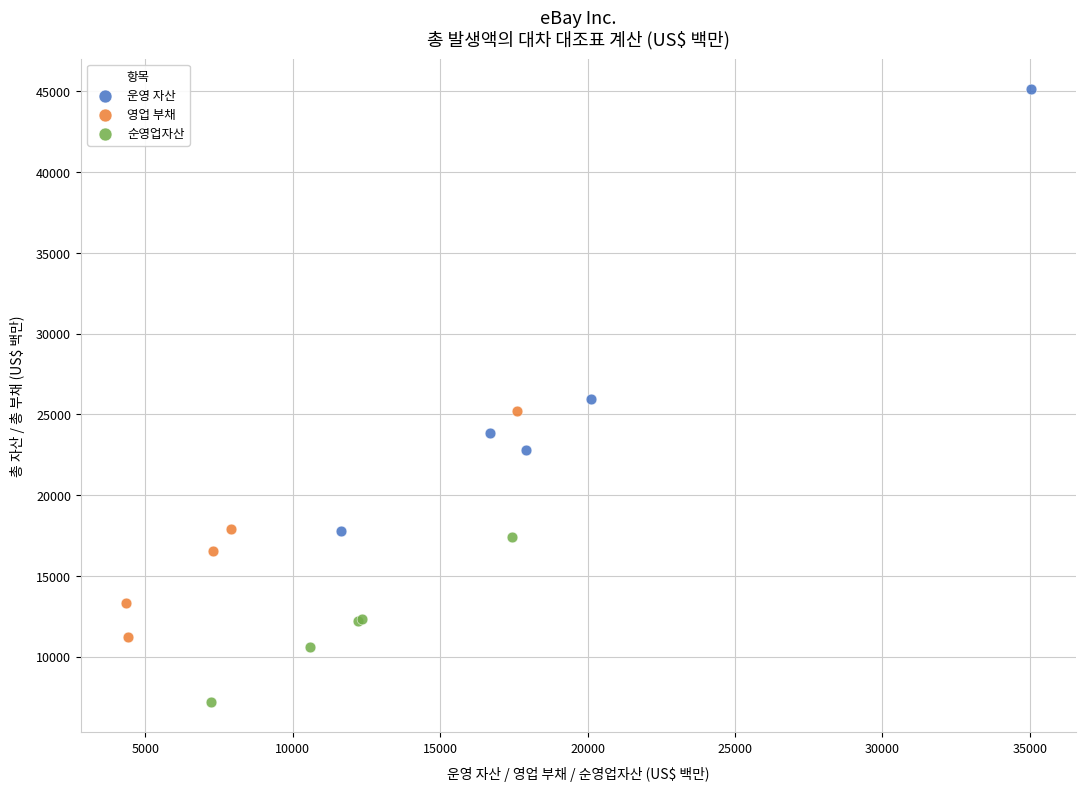

Which series reaches the maximum Y coordinate?

운영 자산